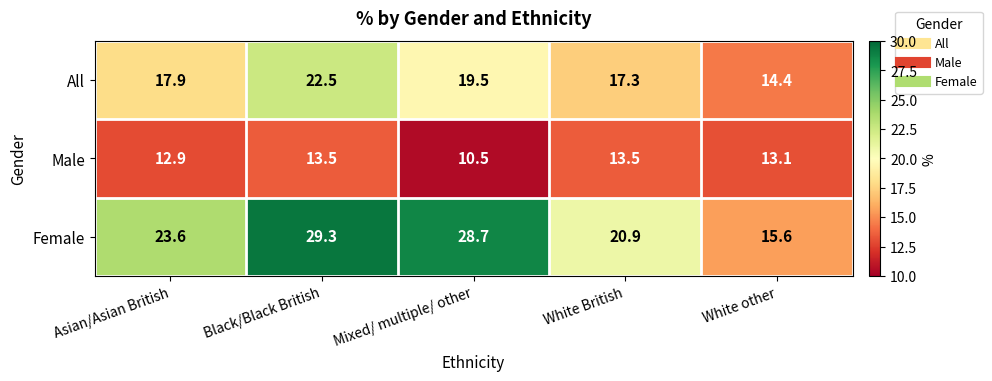

How many data points does each series have?

5